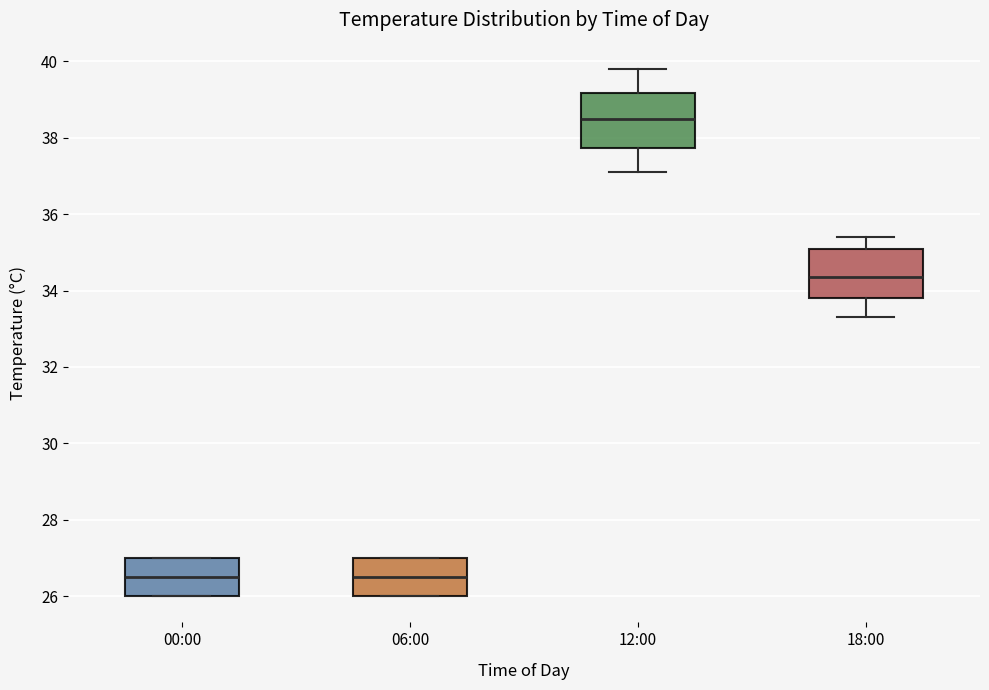

Reading left to right, read every box against the y-axis: the position of its median line, the range the box covers, and the ends of its whiskers. The values are not printed on the chart, so give them approximately, as read against the axis.

00:00: median 26.6, box 26.0 to 27.0, whiskers 26.0 to 27.0
06:00: median 26.6, box 26.0 to 27.0, whiskers 26.0 to 27.0
12:00: median 38.6, box 37.8 to 39.2, whiskers 37.2 to 39.8
18:00: median 34.4, box 33.8 to 35.0, whiskers 33.4 to 35.4